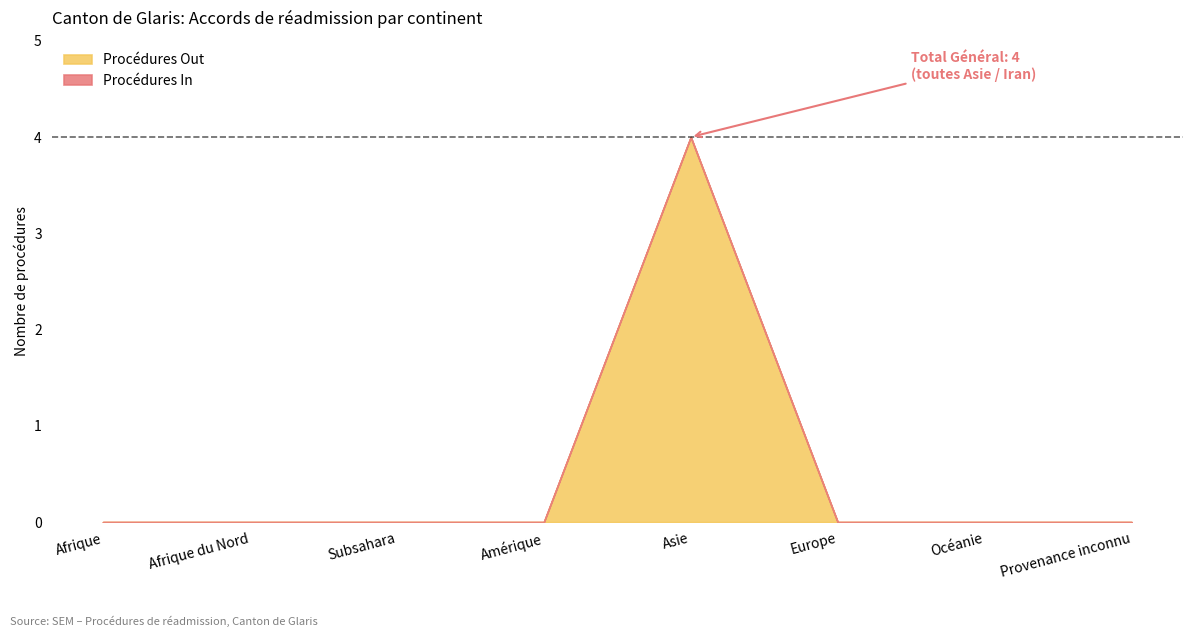

At how many categories does at least one series exceed 0?

1